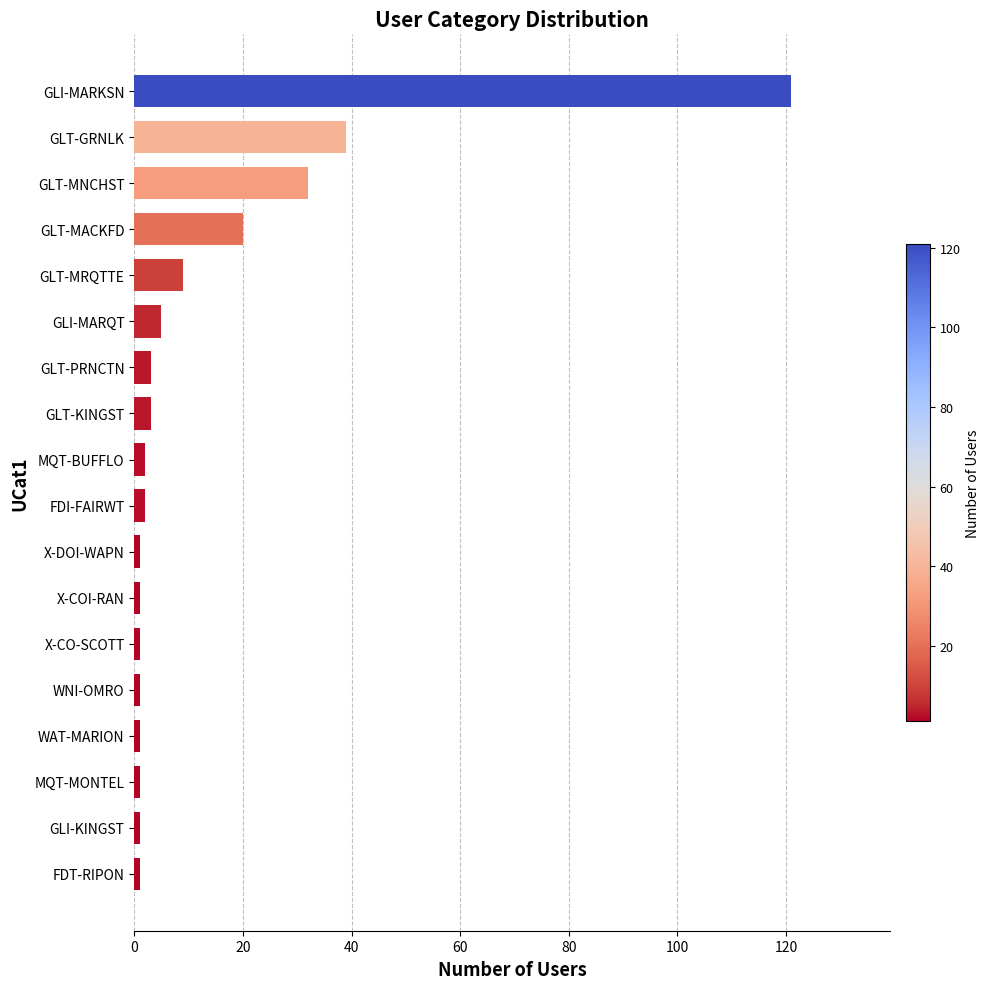

What is the change in value from GLT-PRNCTN to GLI-MARKSN?

+118